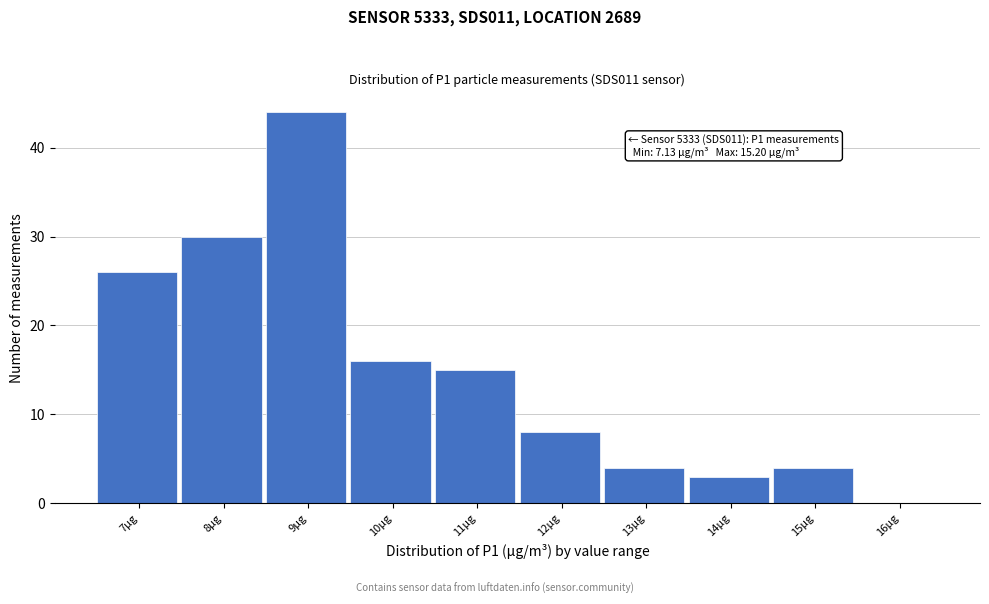

Reading right to left, transcribe all the data shown in this chart.

16µg=0	15µg=4	14µg=3	13µg=4	12µg=8	11µg=15	10µg=16	9µg=44	8µg=30	7µg=26